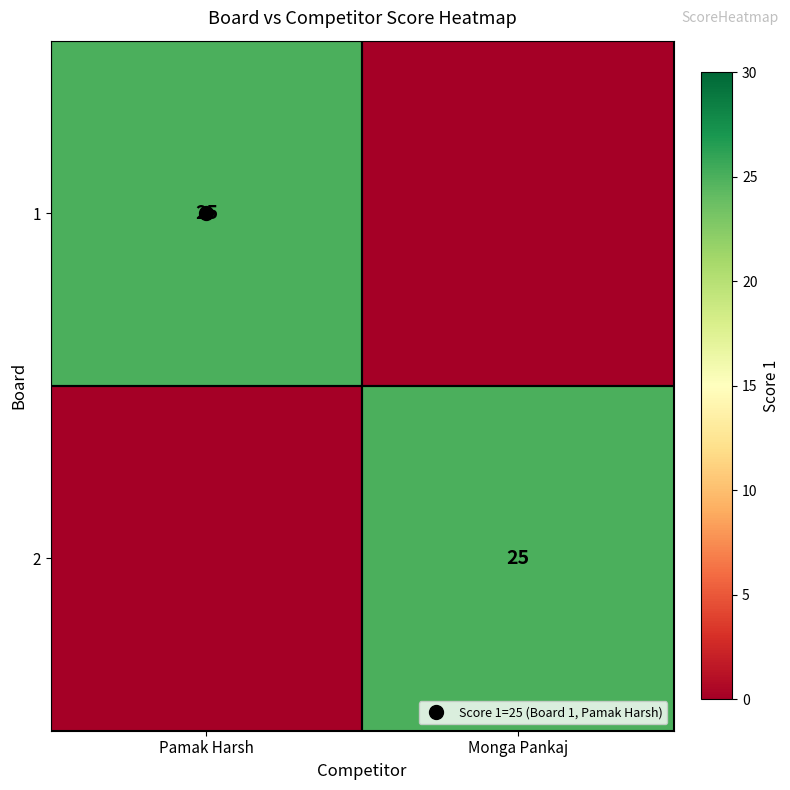

Count the 1 values in the range 0 to 25.

2